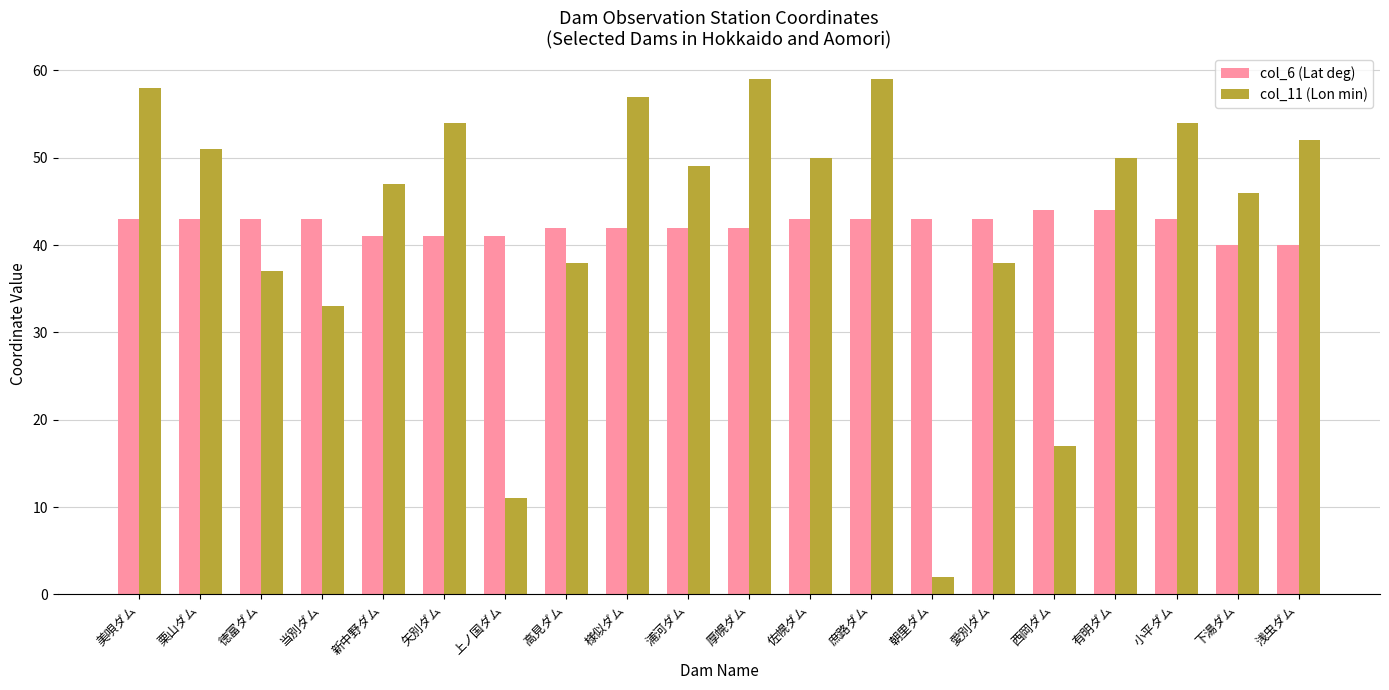

At which category is the sum across all series the highest?

庶路ダム